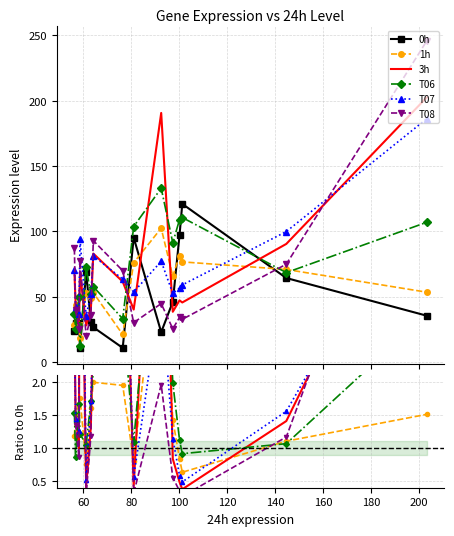

What is the sum of the T08 values at 160 and 100?

10.9